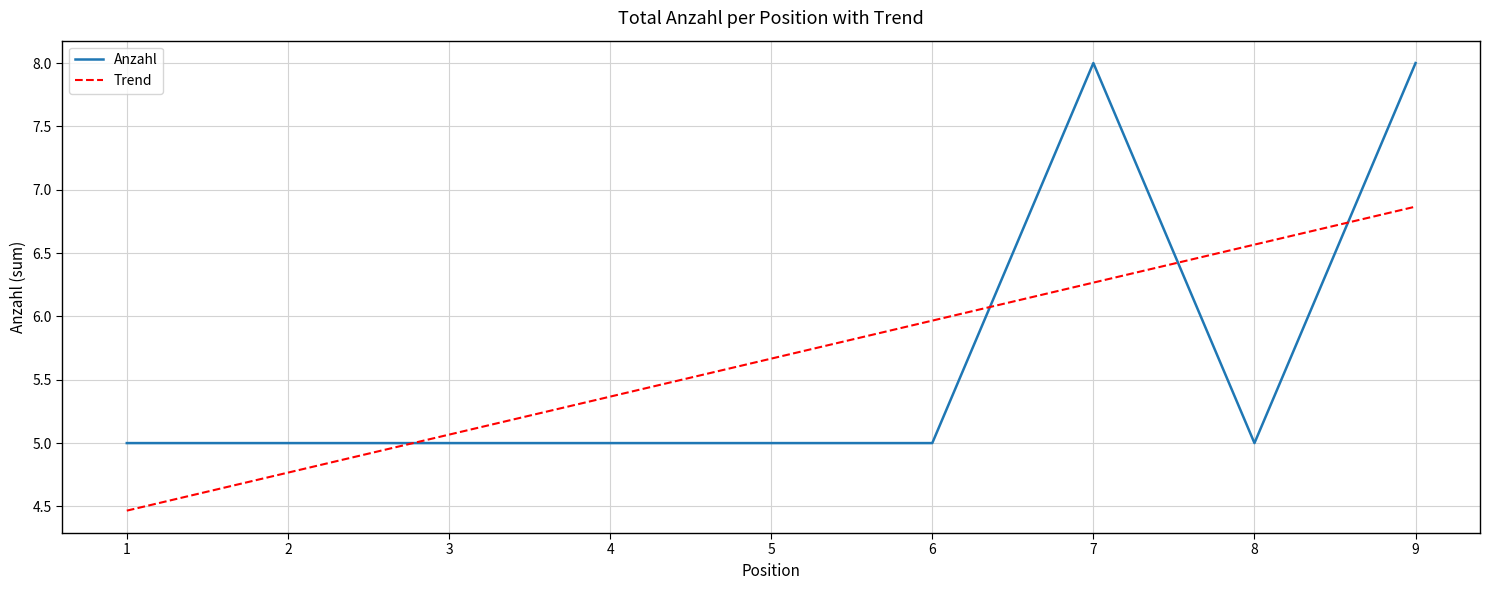

True or false: Anzahl has more than 0 points higher than both neighbors.

True